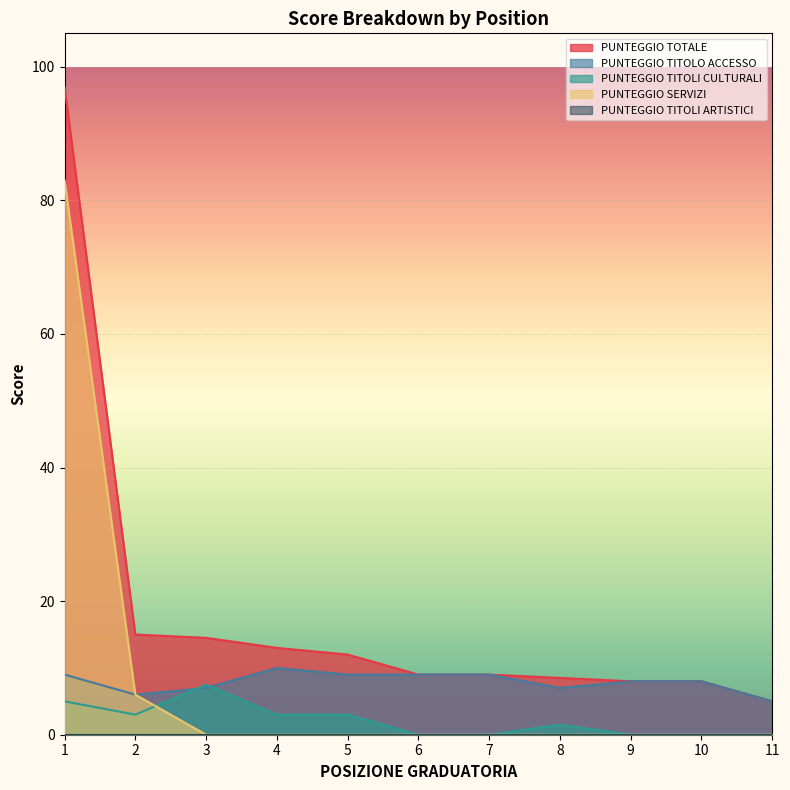

Is it true that PUNTEGGIO TITOLO ACCESSO equals 13.2 at 7?

False